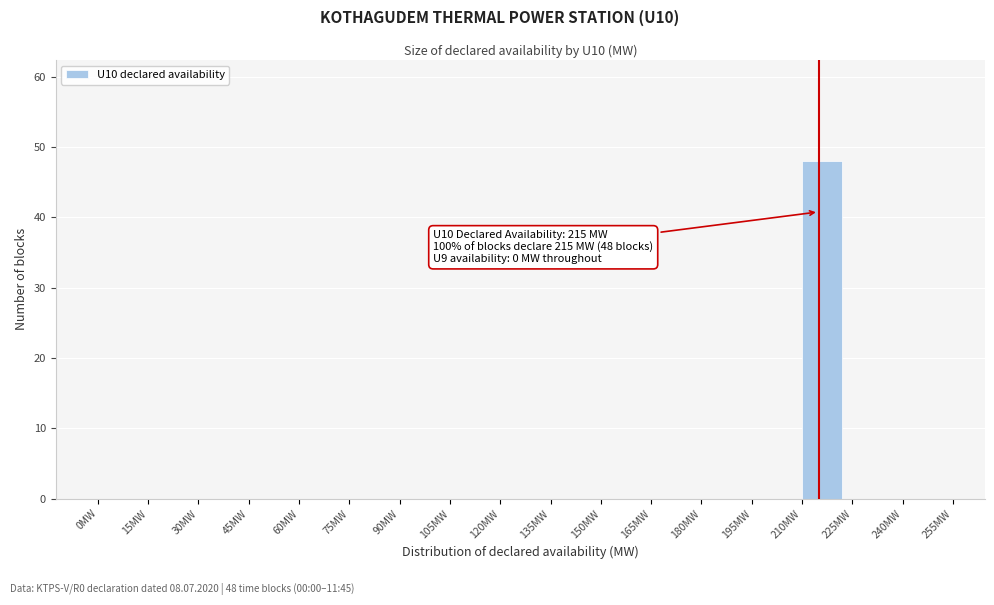

Which range on the x-axis has the tallest bar?

210 to 225